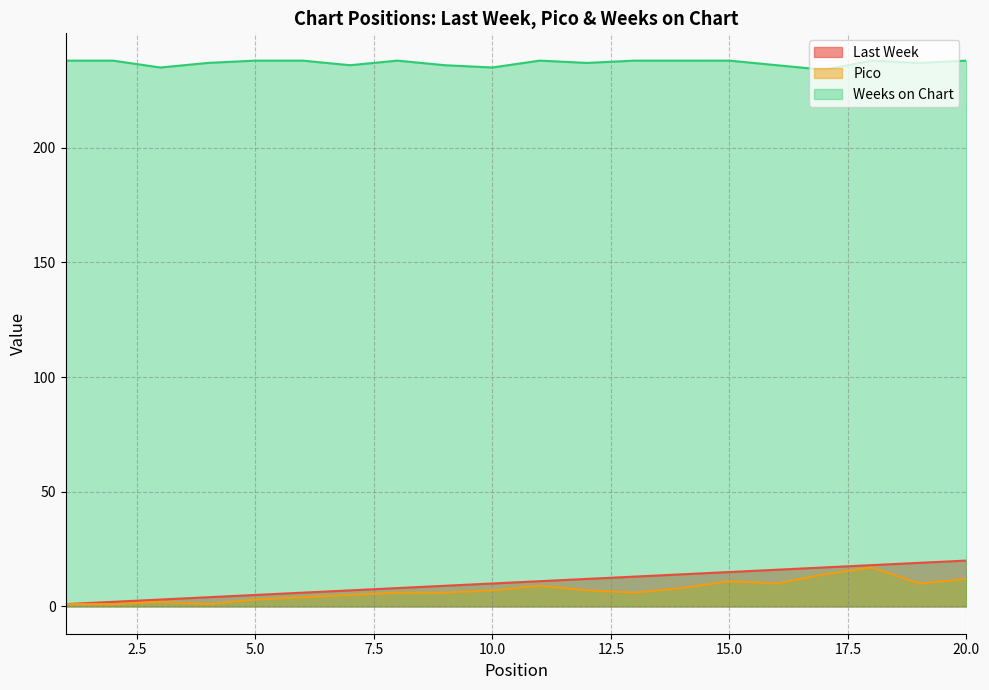

Reading left to right, list all the values displayed in this chart.

Last Week: 1	2	3	4	5	6	7	8	9	10	11	12	13	14	15	16	17	18	19	20
Pico: 1	1	2	1	3	4	5	6	6	7	9	7	6	8	11	10	14	17	10	12
Weeks on Chart: 238	238	235	237	238	238	236	238	236	235	238	237	238	238	238	236	234	238	237	238